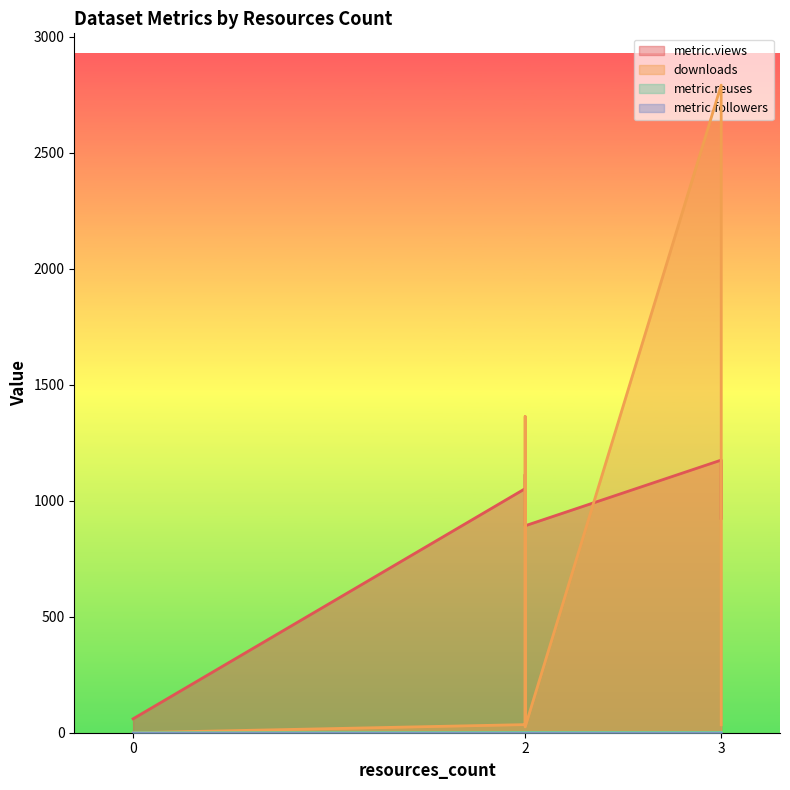

Which series changed the most between 2 and 2?

metric.views